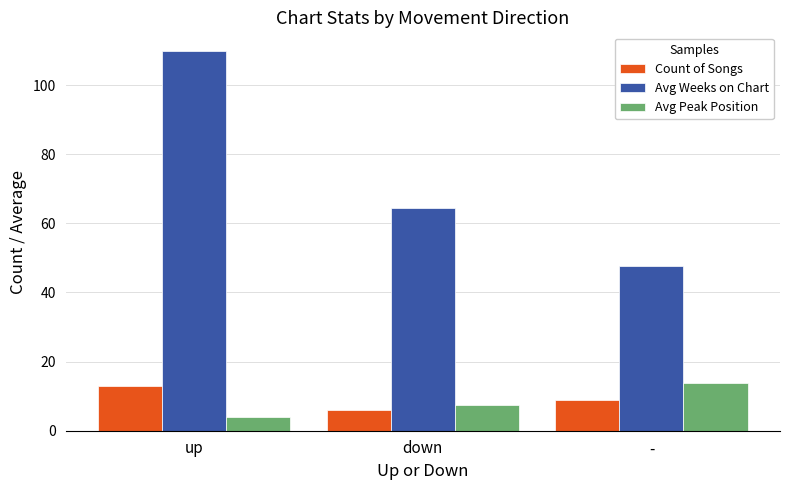

What position from the right is -?

1